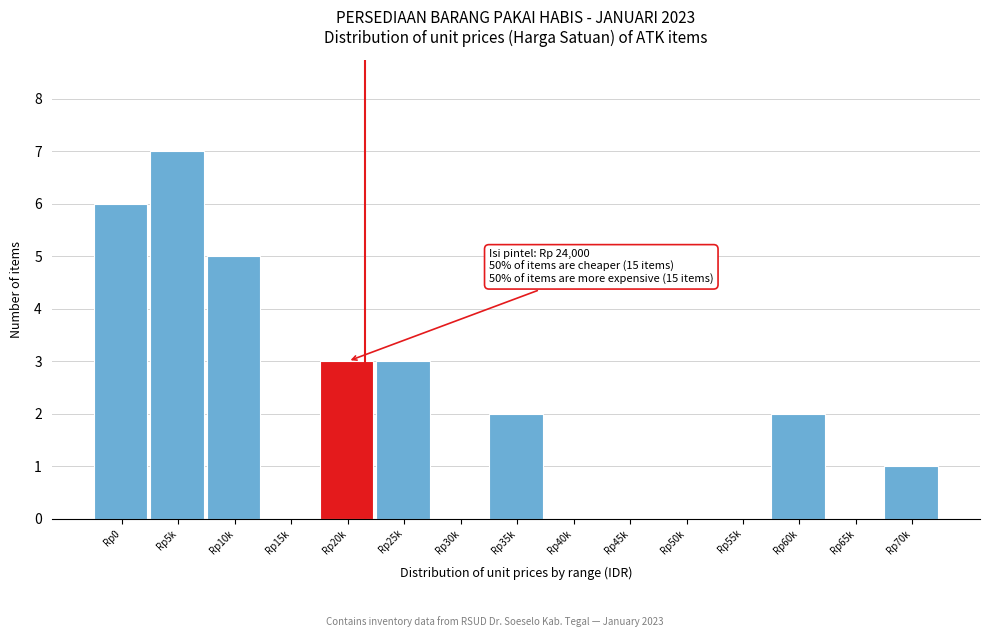

Reading left to right, extract all data points from this chart.

Rp0=6	Rp5k=7	Rp10k=5	Rp15k=0	Rp20k=3	Rp25k=3	Rp30k=0	Rp35k=2	Rp40k=0	Rp45k=0	Rp50k=0	Rp55k=0	Rp60k=2	Rp65k=0	Rp70k=1